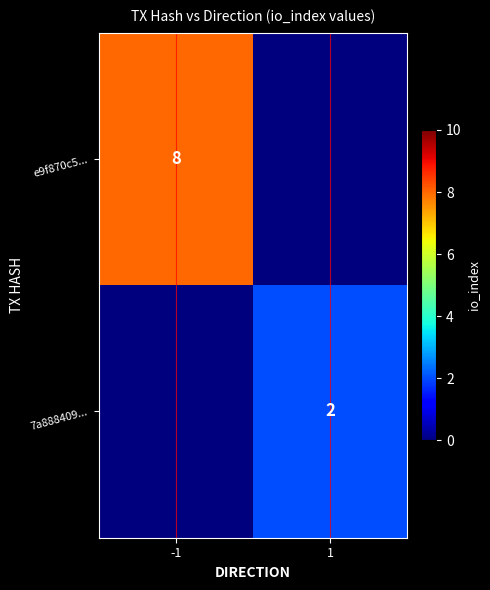

Is it true that e9f870c5... equals 3 at -1?

False